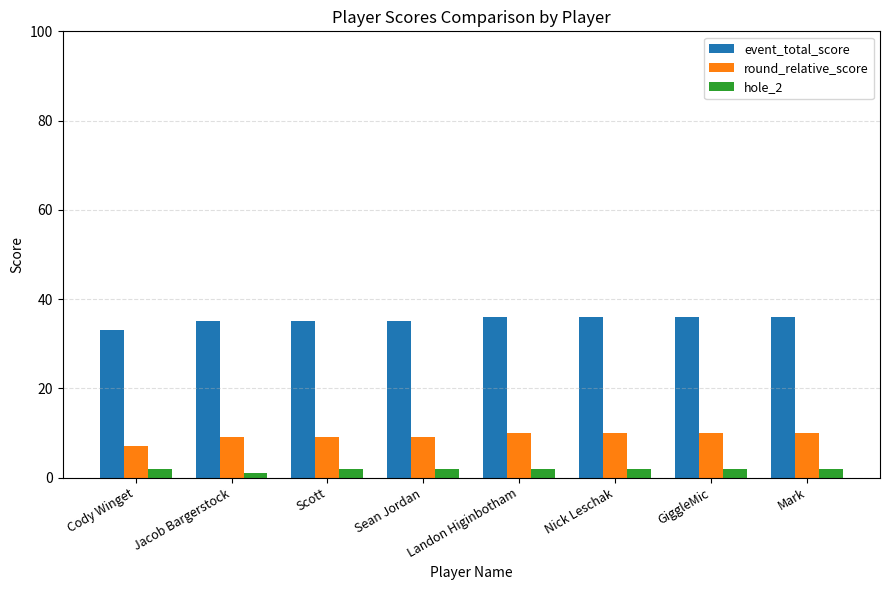

Rank the series by their maximum value, from highest to lowest.

event_total_score, round_relative_score, hole_2